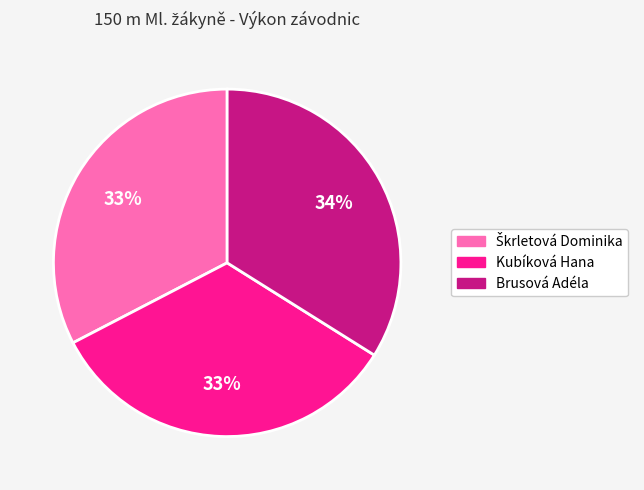

The Kubíková Hana slice represents 33% of the pie. True or false?

True